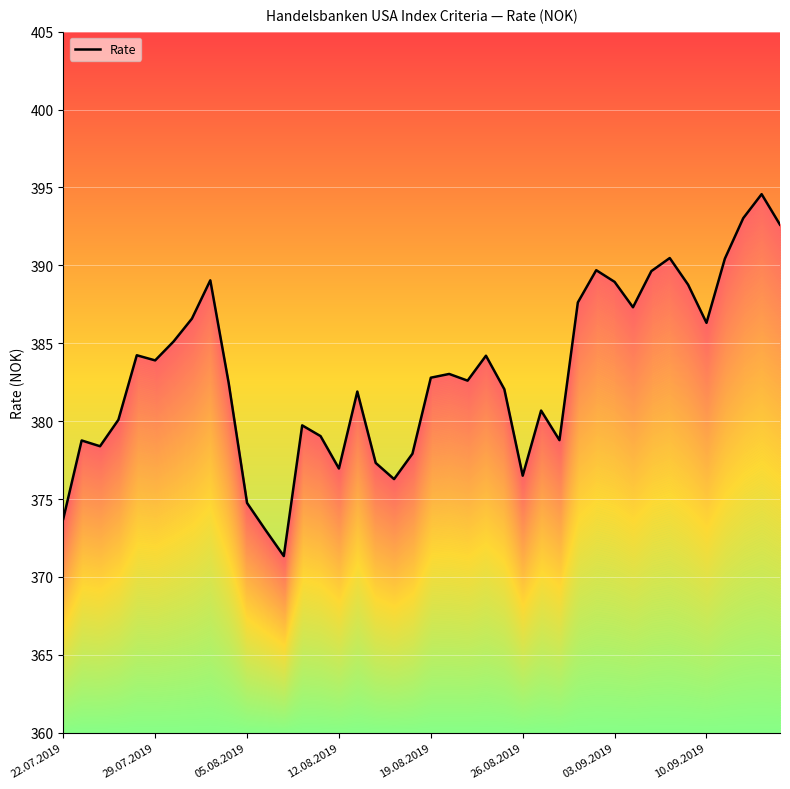

What is the ratio of the value at 18 to the value at 16?

1.0